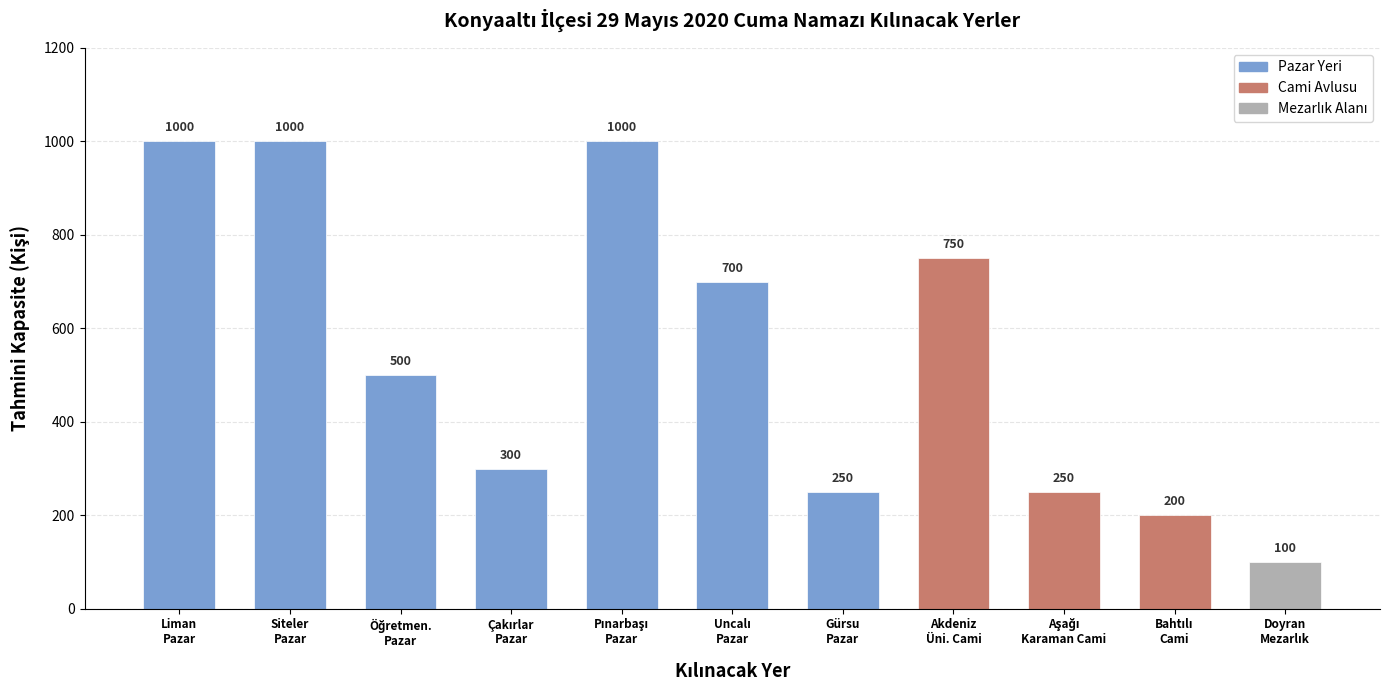

What is the difference between the maximum and minimum values?

900